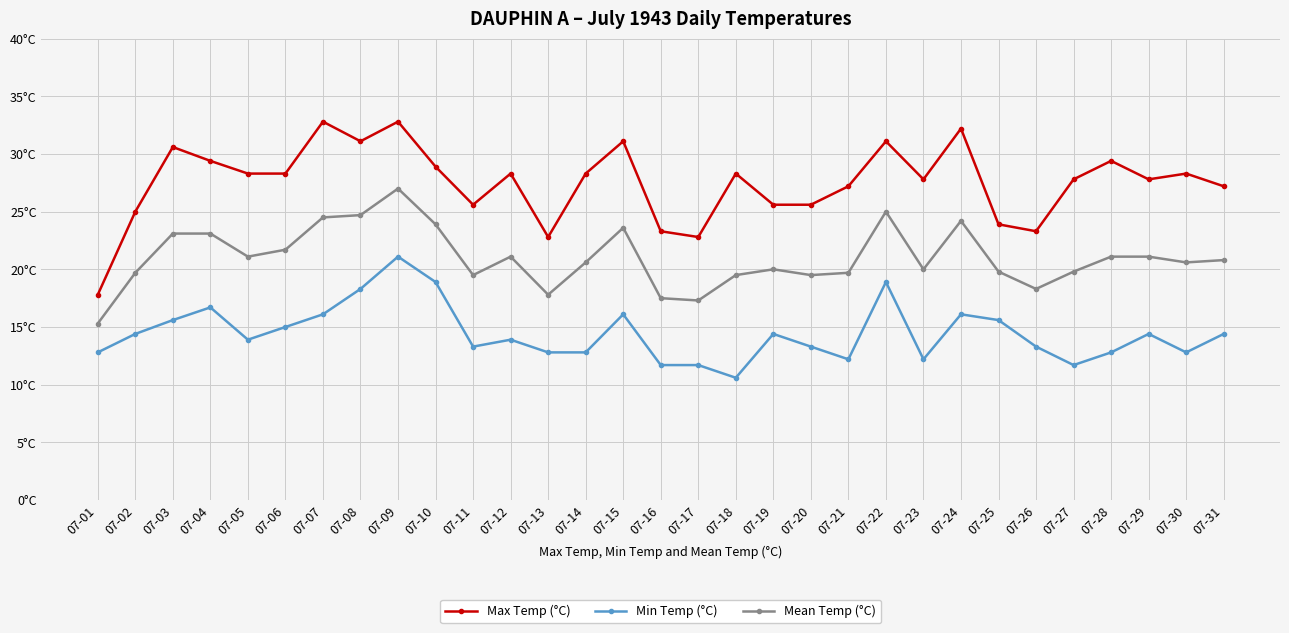

What are all the series names shown in the legend?

Max Temp (°C), Min Temp (°C), Mean Temp (°C)